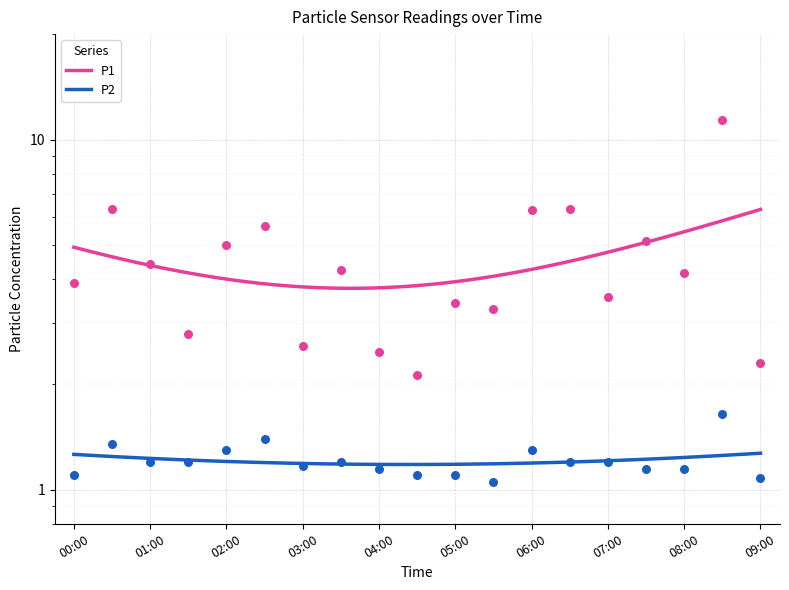

Is the value of P1 at 05:00 greater than the value of P2 at 05:00?

Yes